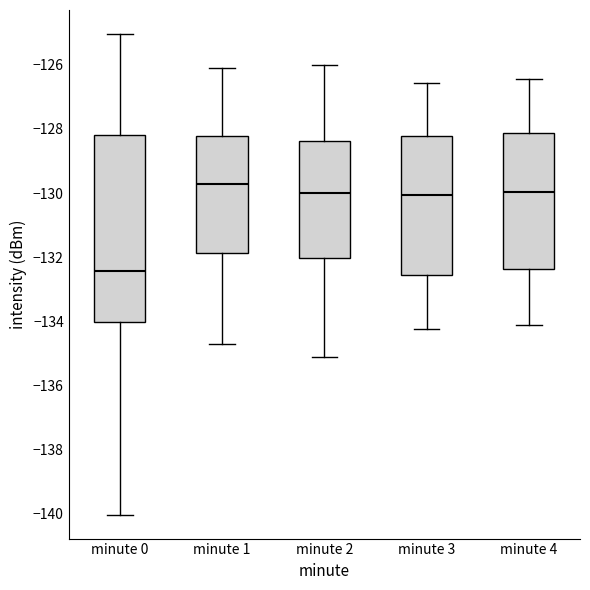

Which box is the tallest, from its lower edge to its upper edge?

minute 0